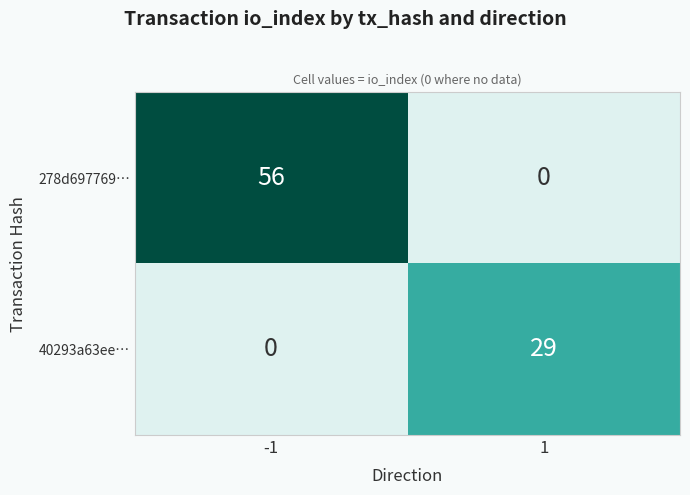

Where is 278d697769… nearest to the value 28?

-1